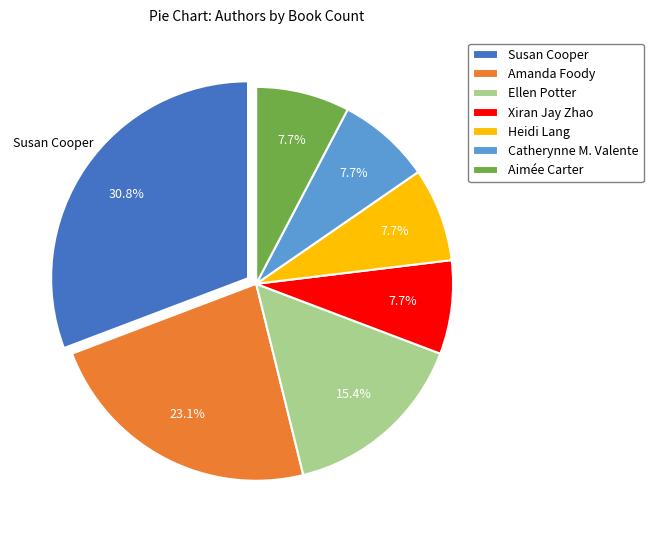

Do Susan Cooper and Heidi Lang together represent more than half of the pie?

No